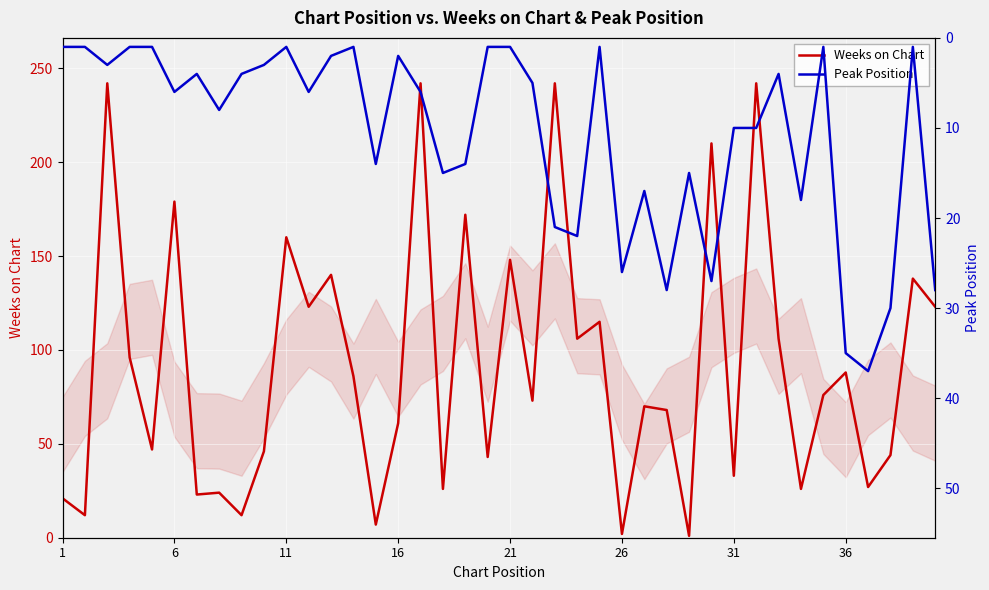

What are all the series names shown in the legend?

Weeks on Chart, Peak Position